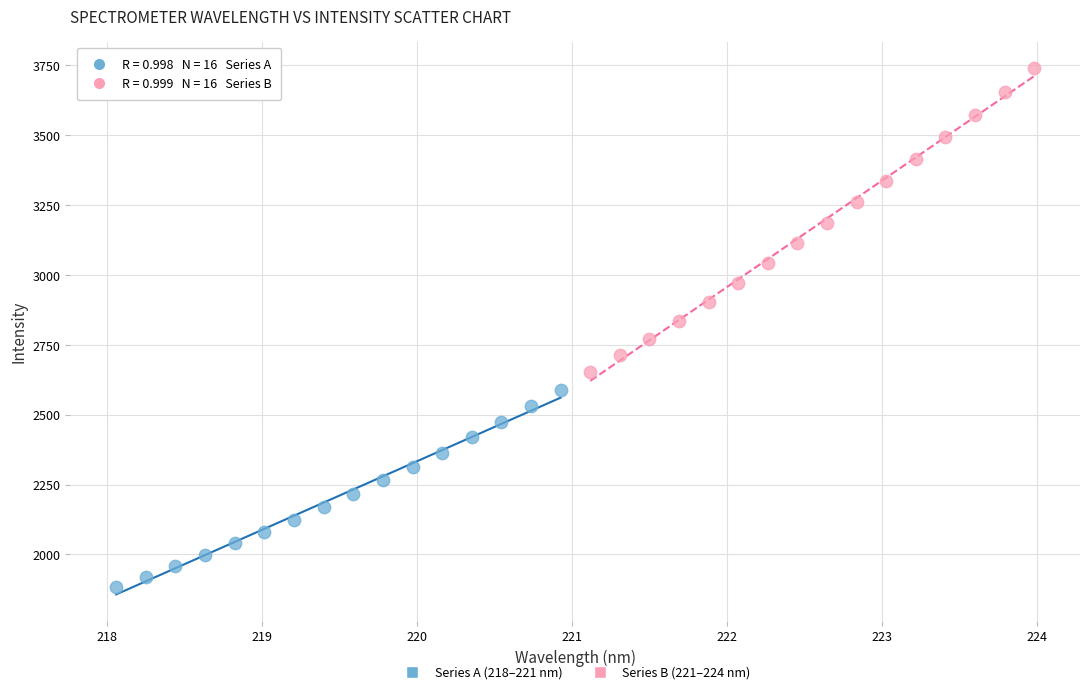

Which series reaches the minimum Y coordinate?

Series A (218–221 nm)